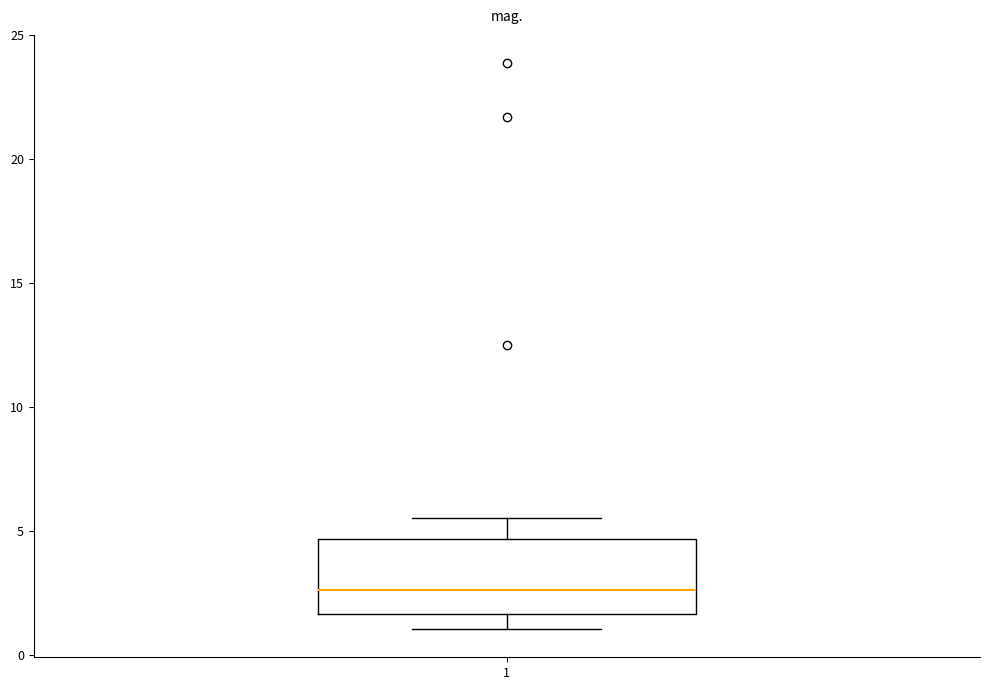

Where does the lower whisker of the box at x = 1 end on the y-axis? The values are not printed on the chart, so give them approximately, as read against the axis.

1.0